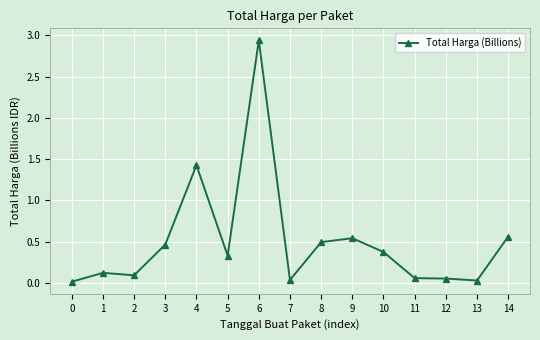

True or false: the data has more than 0 interior local peaks.

True